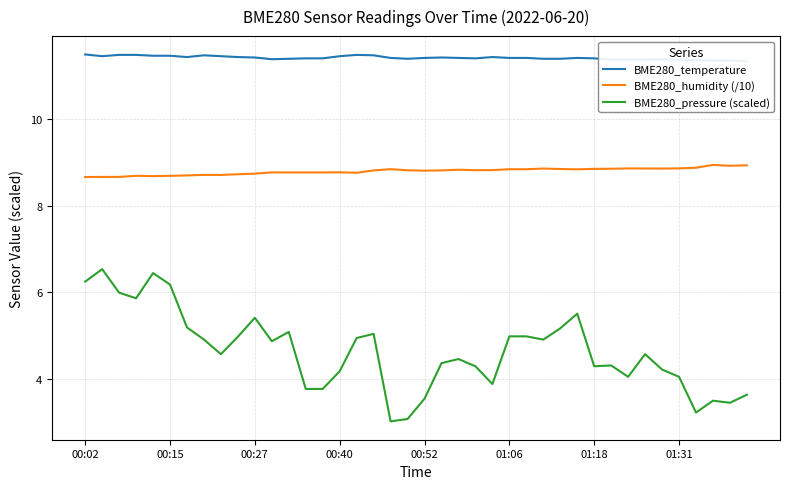

How many categories are shown in the chart?

40